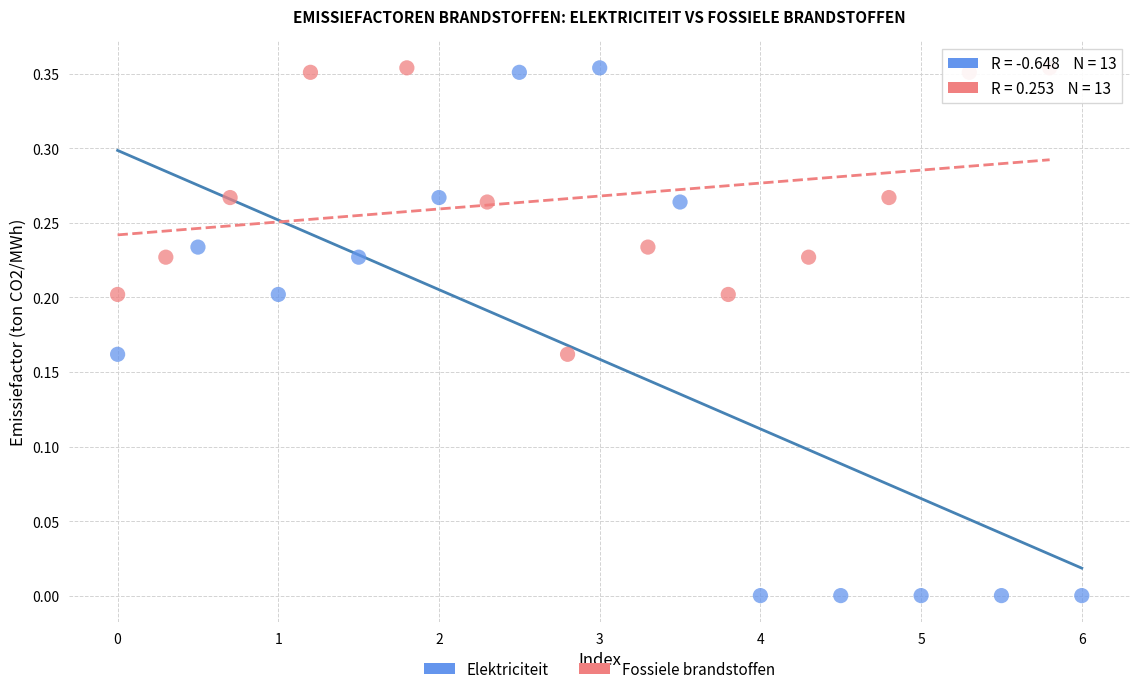

Which series has the largest Y range (max minus min)?

Elektriciteit